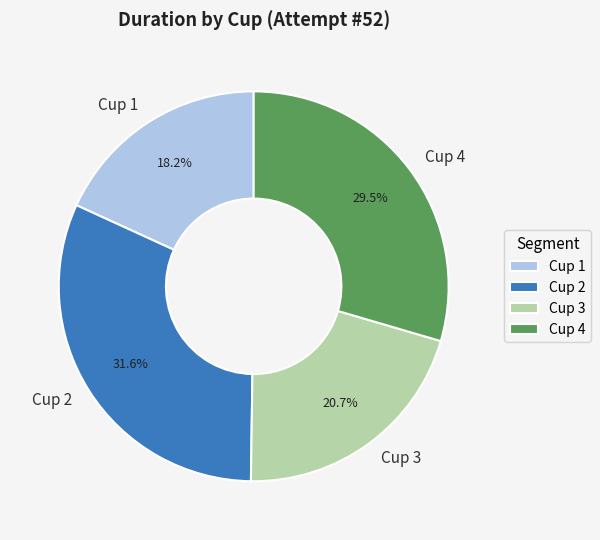

To the nearest percent, what is the average slice percentage?

25%